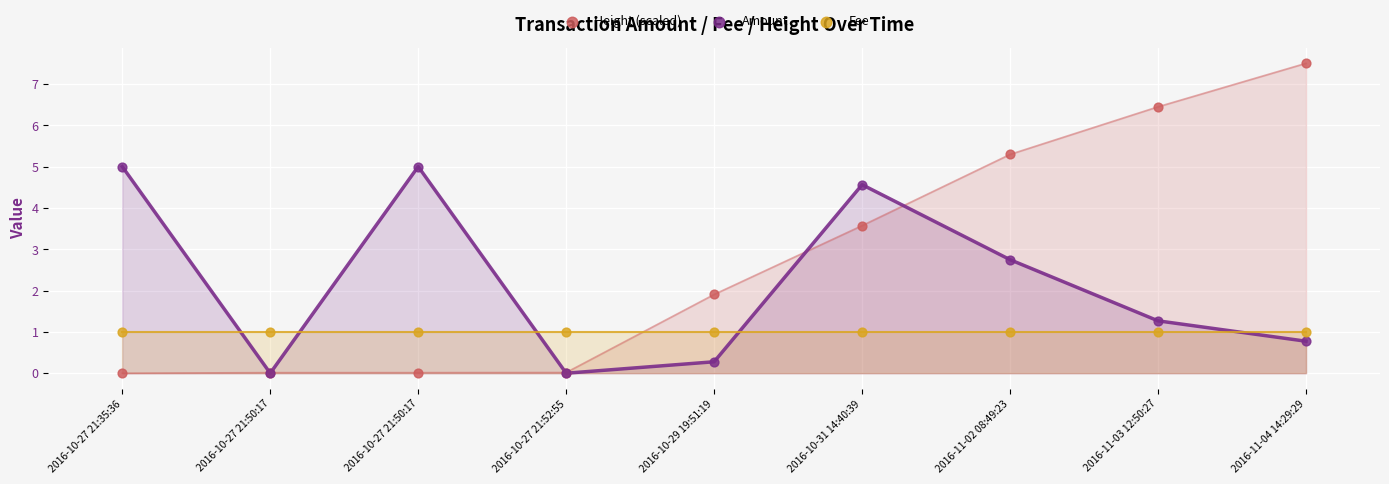

Across all series, what Y value is closest to 3?

2.7